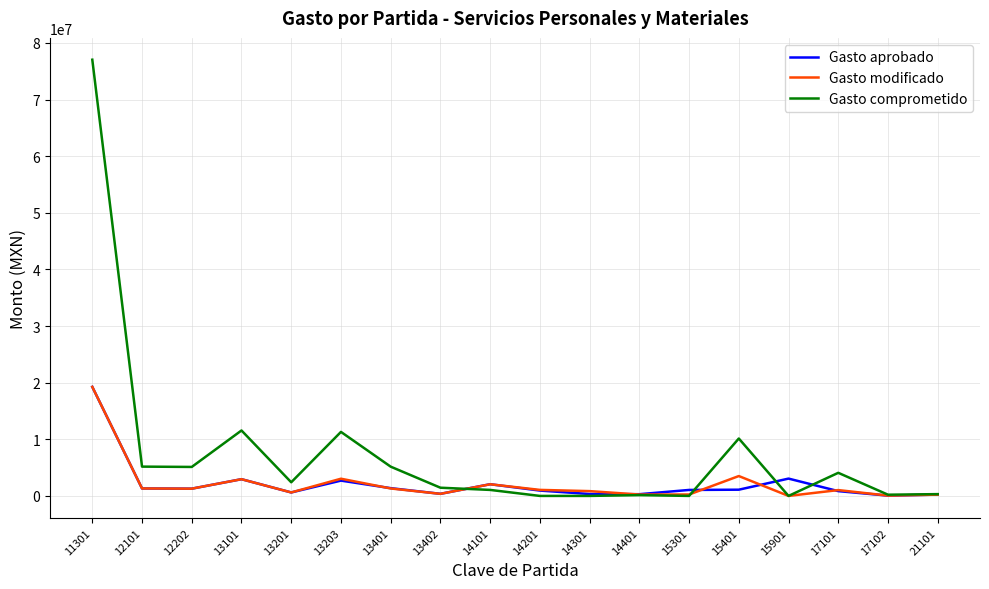

How many values in the Gasto modificado series are below 1065035?

9